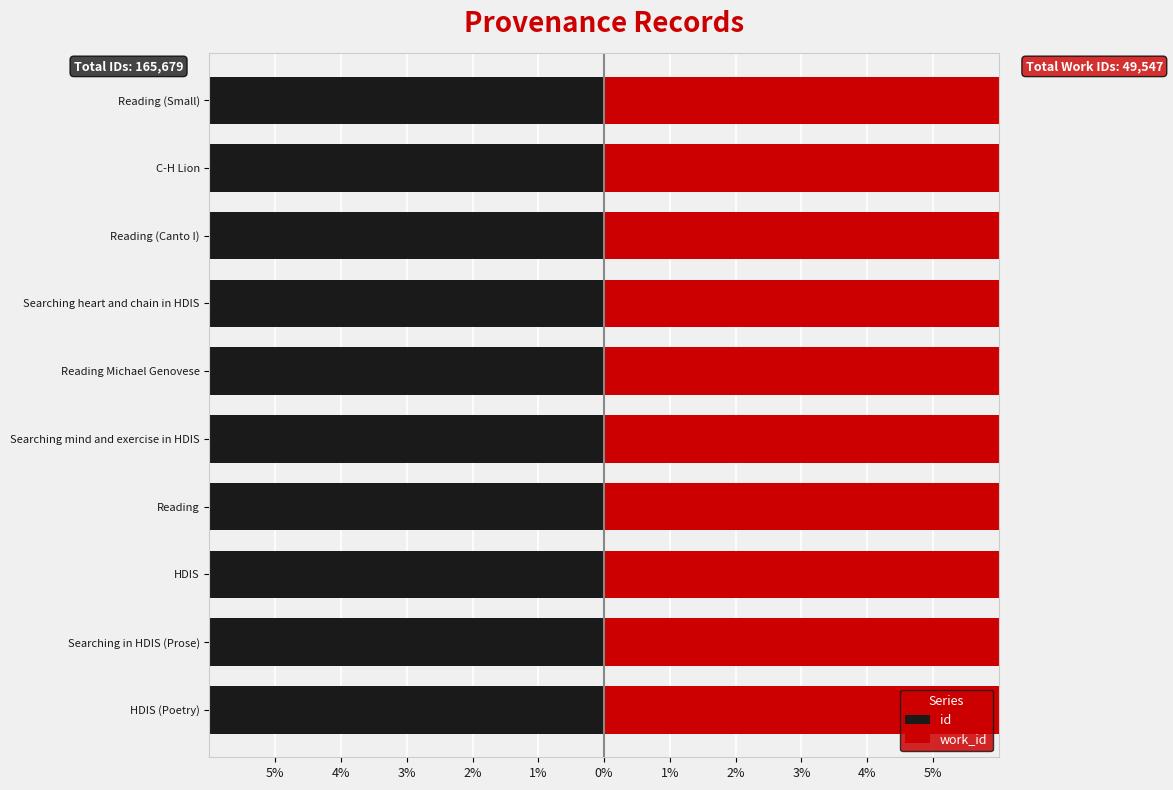

What is the value of the id bar at the 2nd from the left?

-6.9